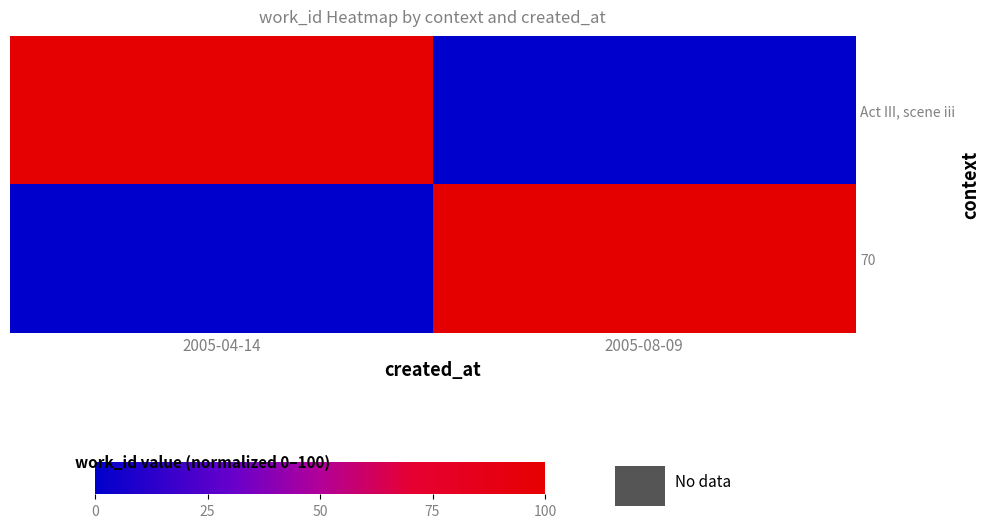

Which series has the largest range (max minus min)?

70